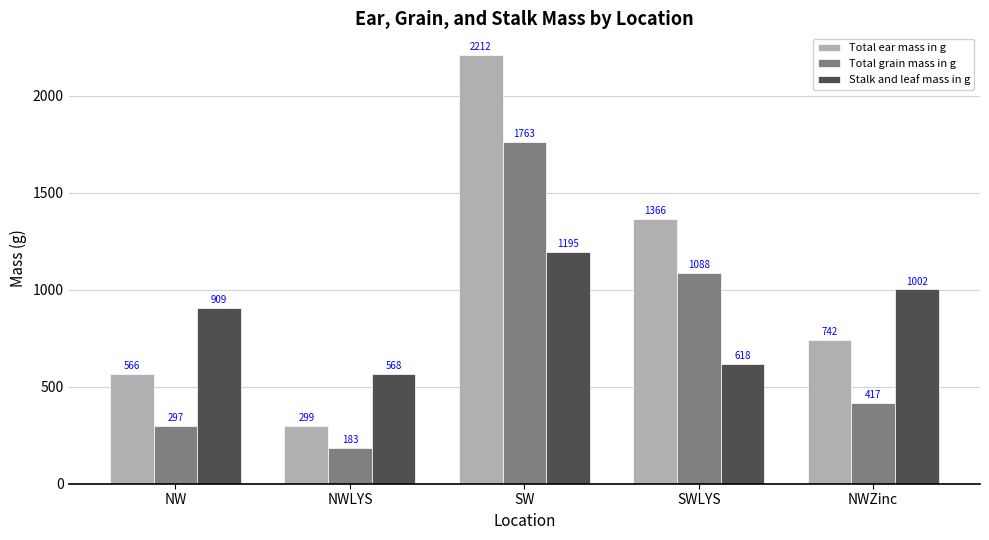

The value of Total grain mass in g at NW is 67.6. True or false?

False